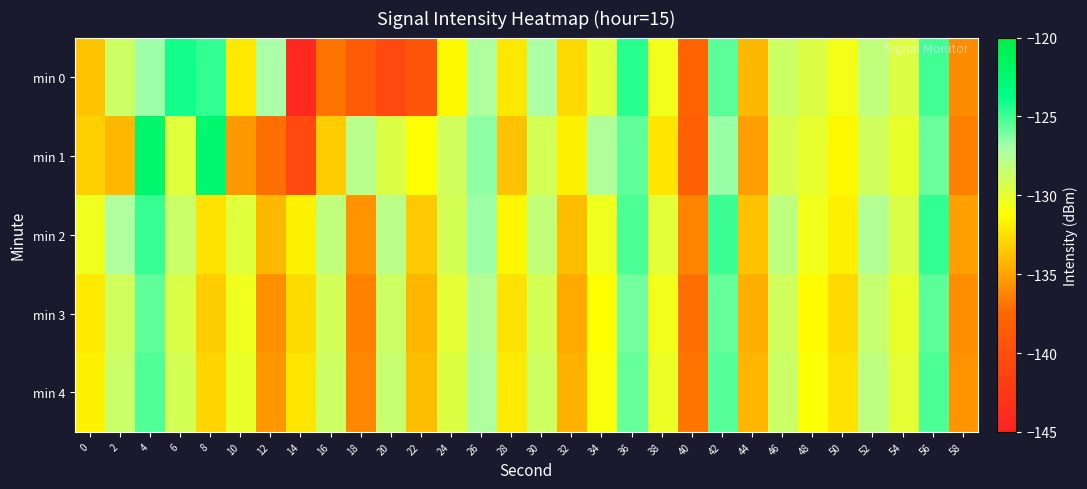

Which category has the lowest value across all series?

14